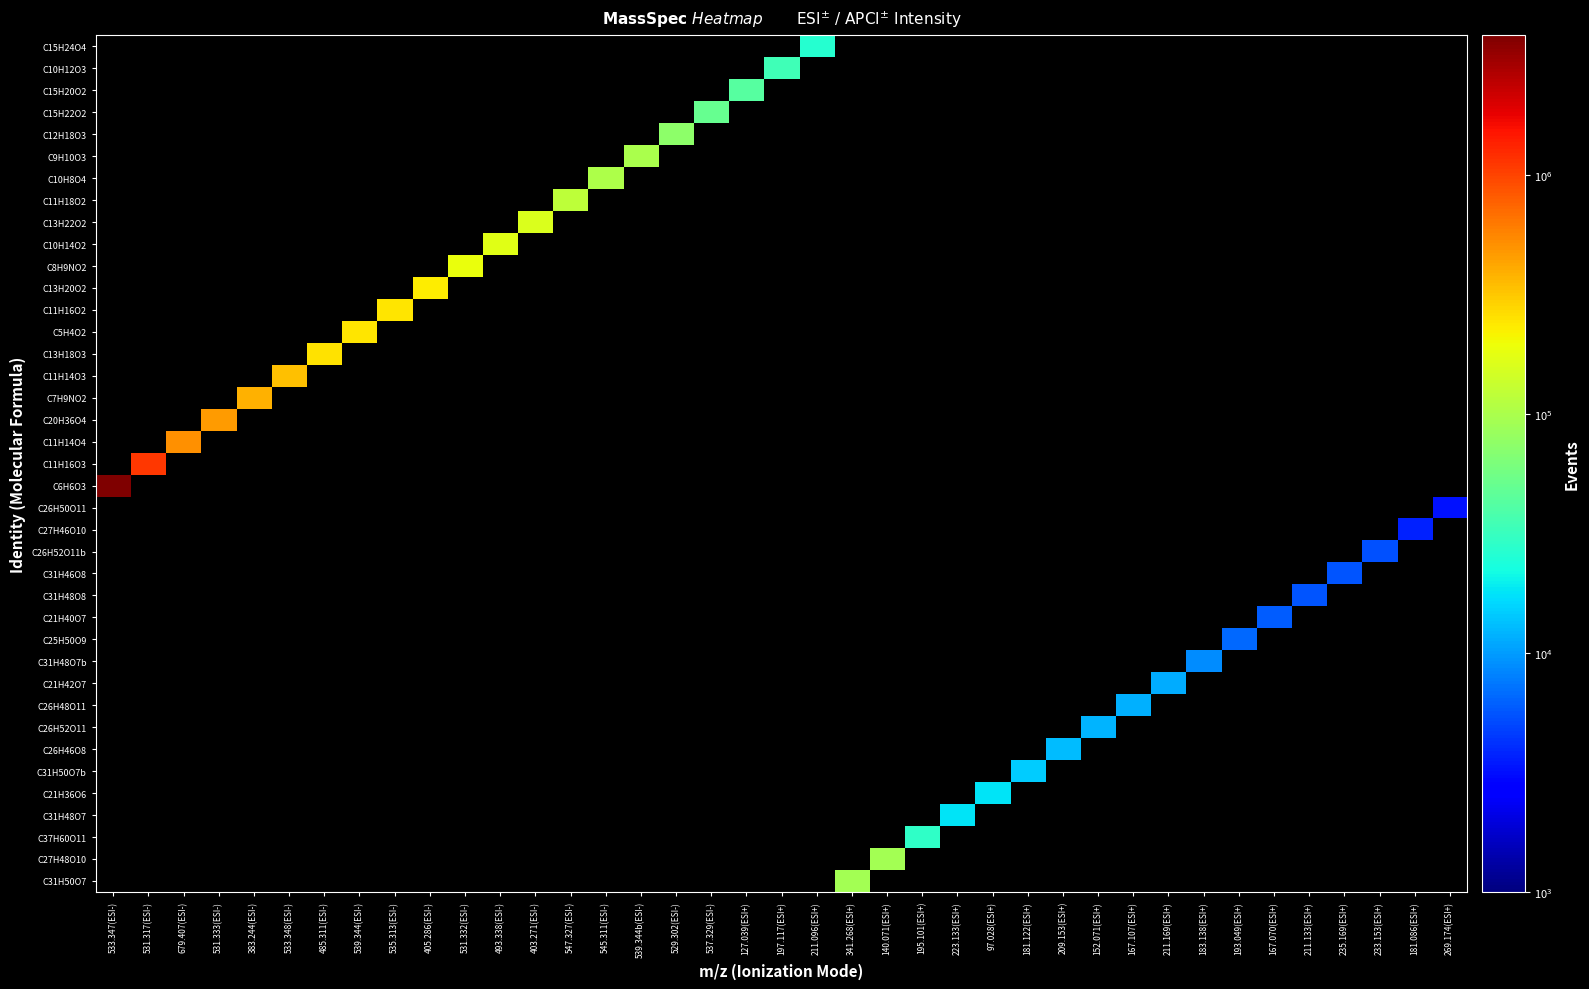

Rank the series at 197.117(ESI+) from highest to lowest value.

C10H12O3, C31H50O7, C27H48O10, C37H60O11, C31H48O7, C21H36O6, C31H50O7b, C26H46O8, C26H52O11, C26H48O11, C21H42O7, C31H48O7b, C25H50O9, C21H40O7, C31H48O8, C31H46O8, C26H52O11b, C27H46O10, C26H50O11, C6H6O3, C11H16O3, C11H14O4, C20H36O4, C7H9NO2, C11H14O3, C13H18O3, C5H4O2, C11H16O2, C13H20O2, C8H9NO2, C10H14O2, C13H22O2, C11H18O2, C10H8O4, C9H10O3, C12H18O3, C15H22O2, C15H20O2, C15H24O4